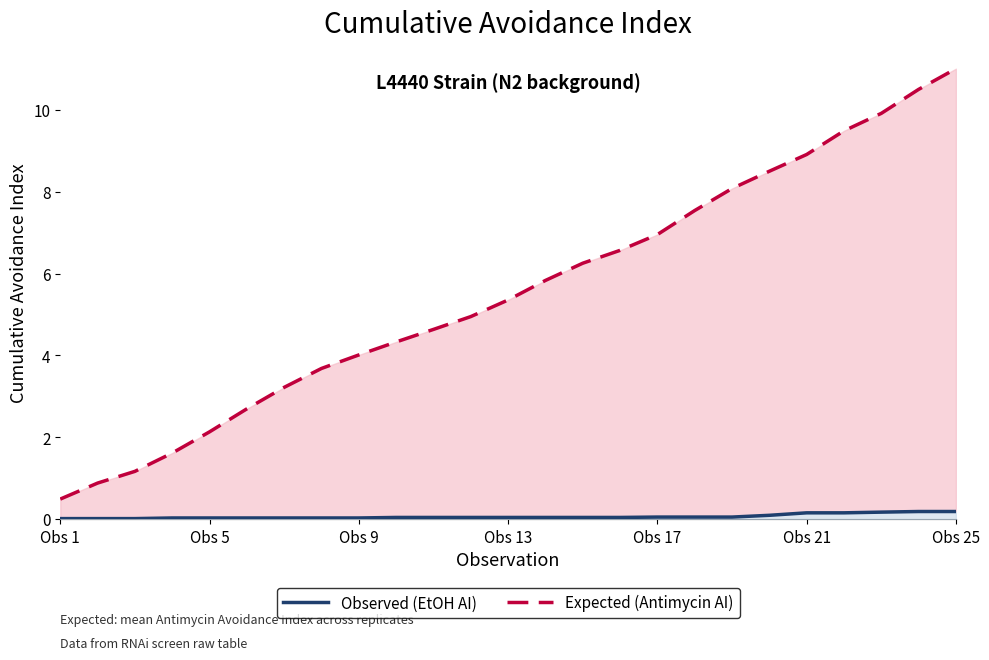

What is the value of the Expected (Antimycin AI) point at the 10th from the left?

4.3